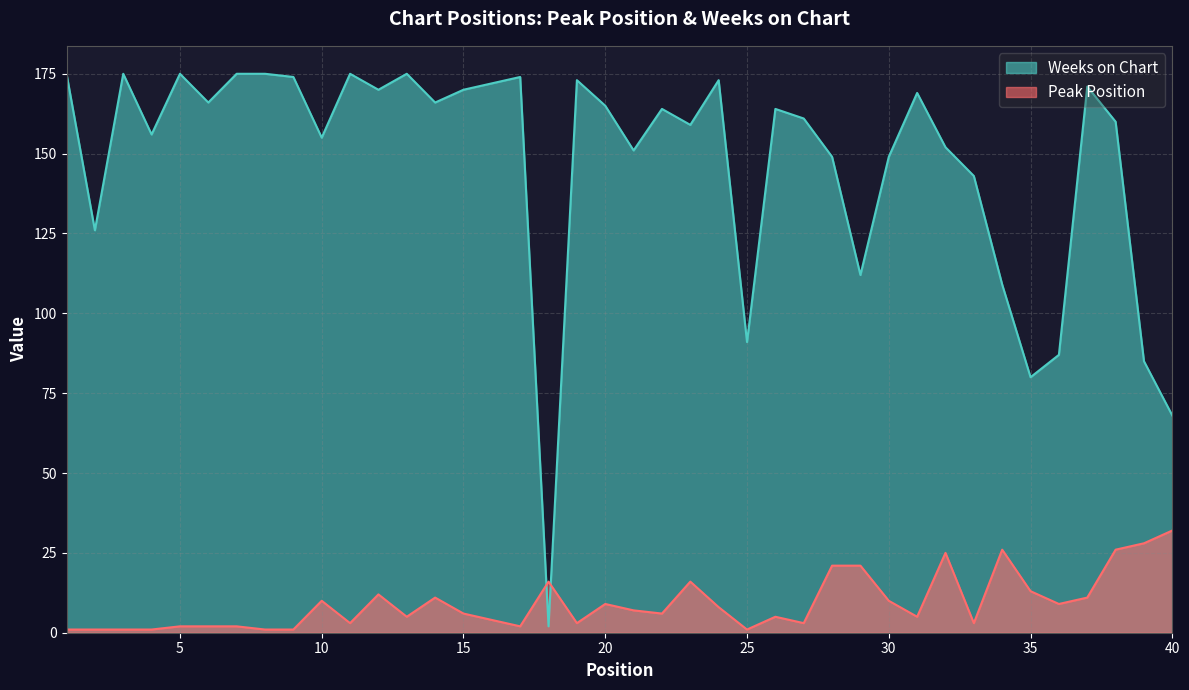

Rank the series by their maximum value, from highest to lowest.

Weeks on Chart, Peak Position